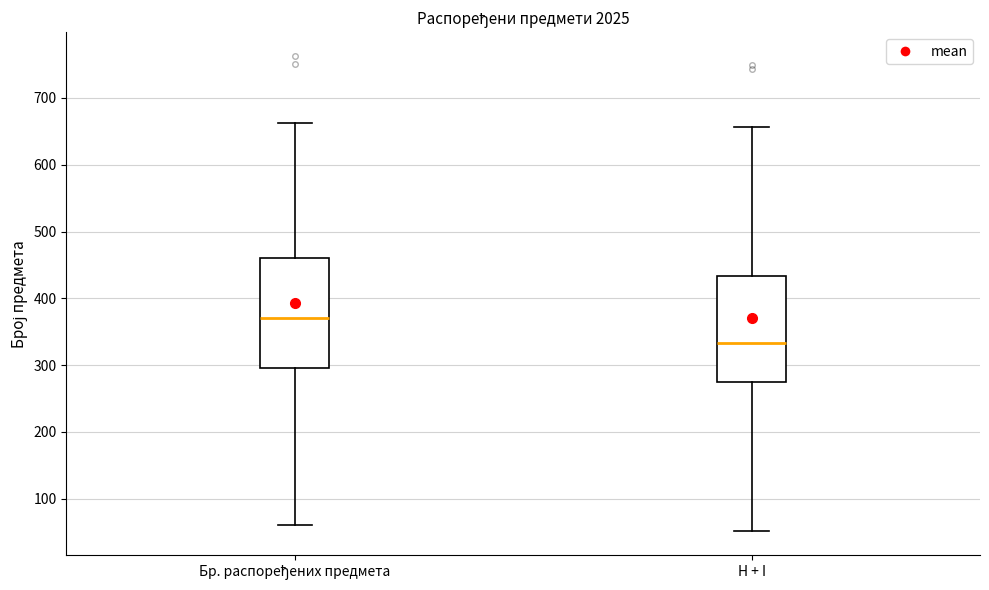

Reading left to right, transcribe this box plot: for each box, give where its median line is, the range the box spans, and where its two whiskers end, as read against the y-axis. The values are not printed on the chart, so give them approximately, as read against the axis.

Бр. распоређених предмета: median 370, box 300 to 460, whiskers 60 to 660
H + I: median 330, box 270 to 430, whiskers 50 to 660